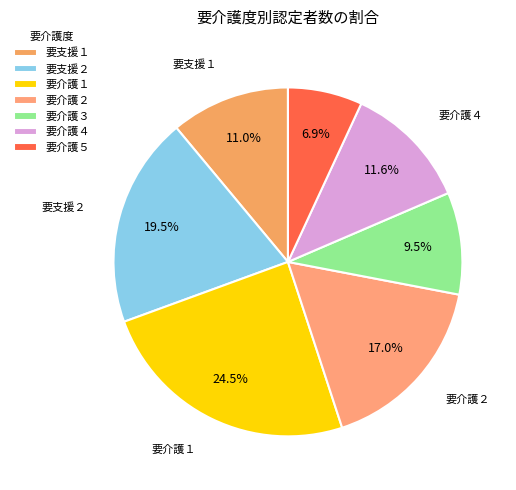

Do 要支援２ and 要介護５ together represent more than half of the pie?

No